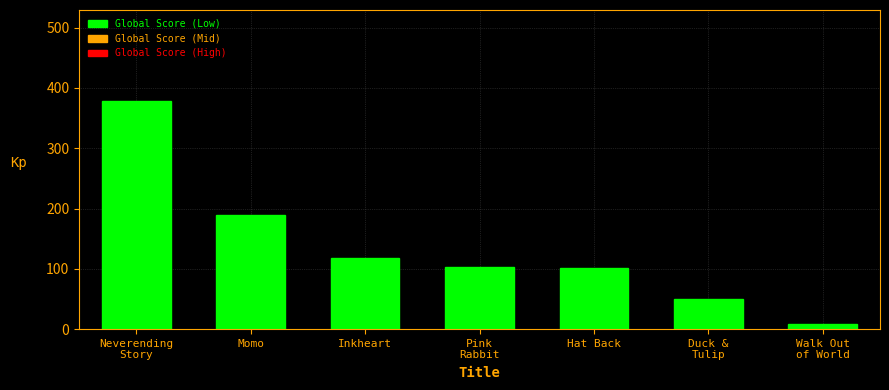

What is the change in value from Neverending
Story to Hat Back?

-276